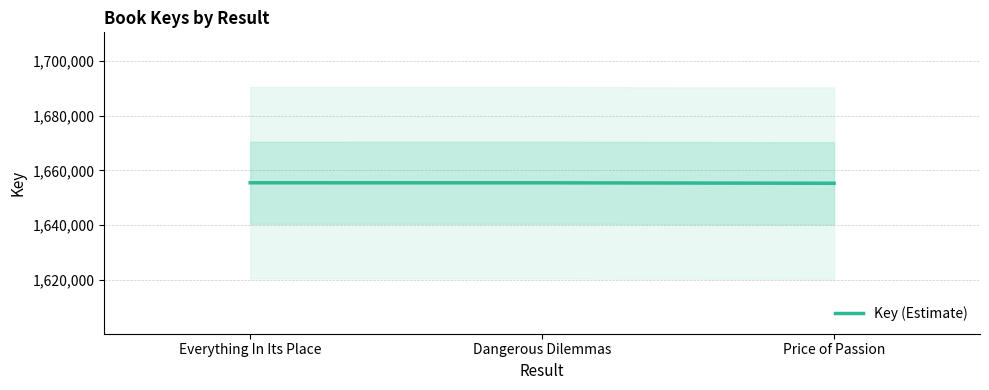

What is the approximate value at Price of Passion, to the nearest 10?

1655310